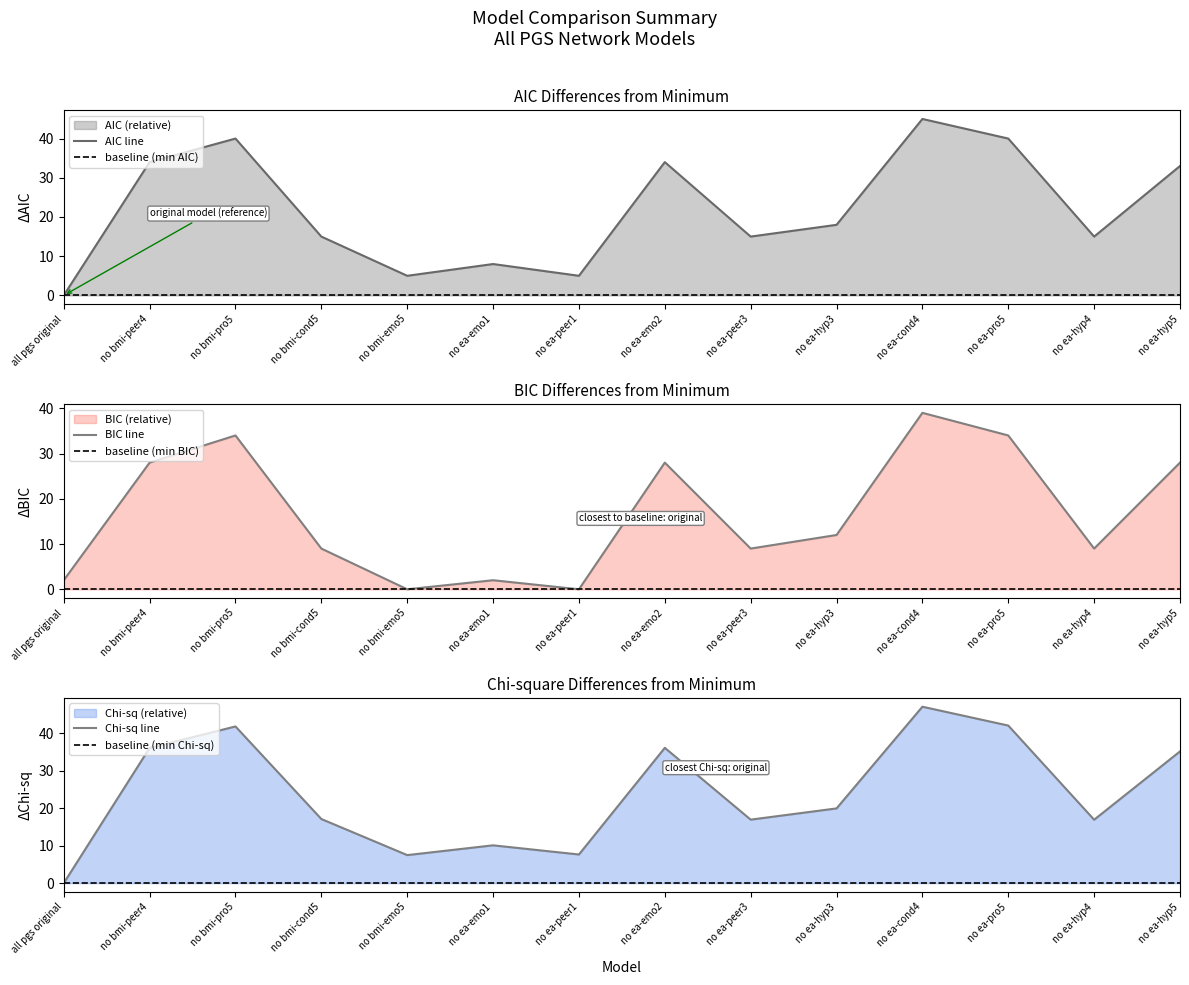

At which label is AIC closest to 22?

no ea-hyp3